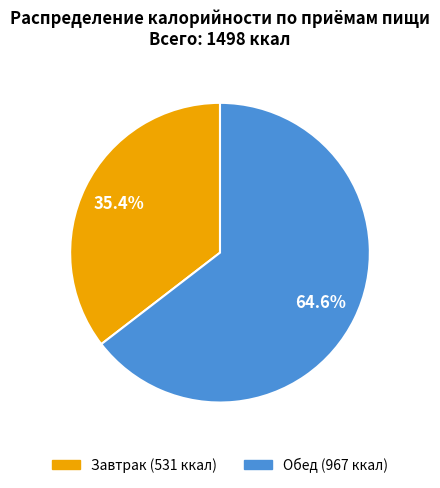

Does Обед account for over 50% of the chart?

Yes